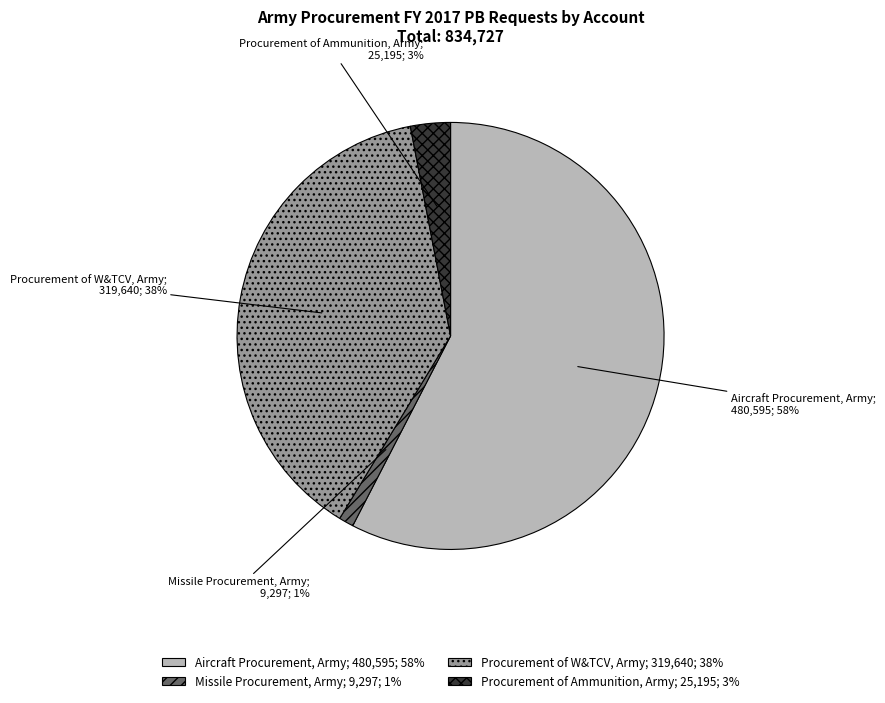

Is it true that Missile Procurement, Army; 9,297; 1% is 1% of the pie?

True